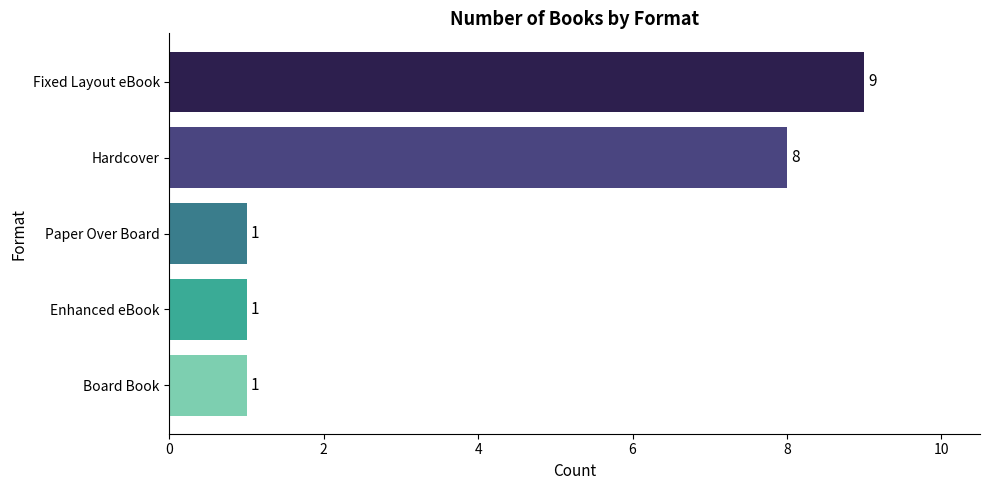

At which label is the value closest to 5?

Hardcover